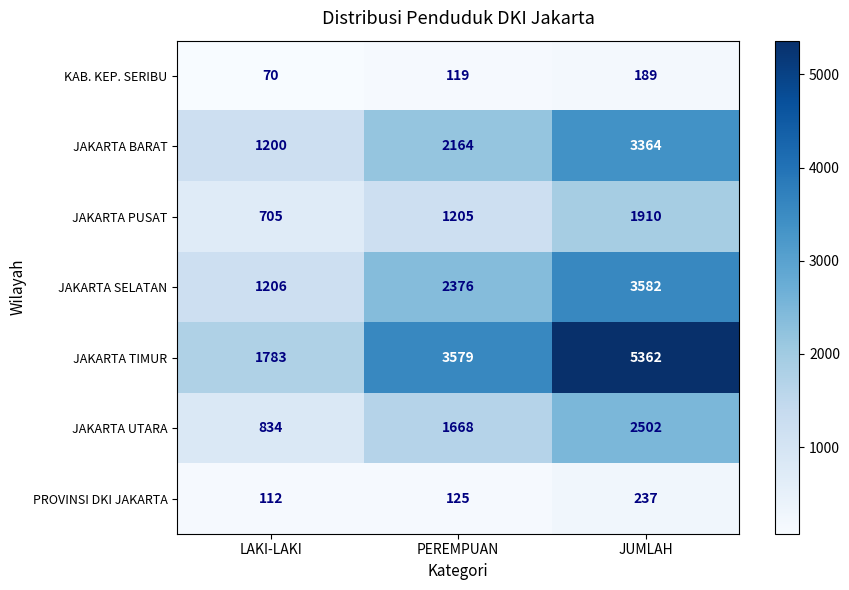

How many data points does each series have?

3